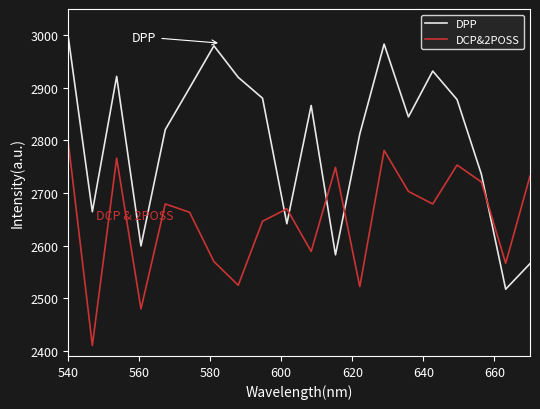

What is the smallest value displayed?

2410.0